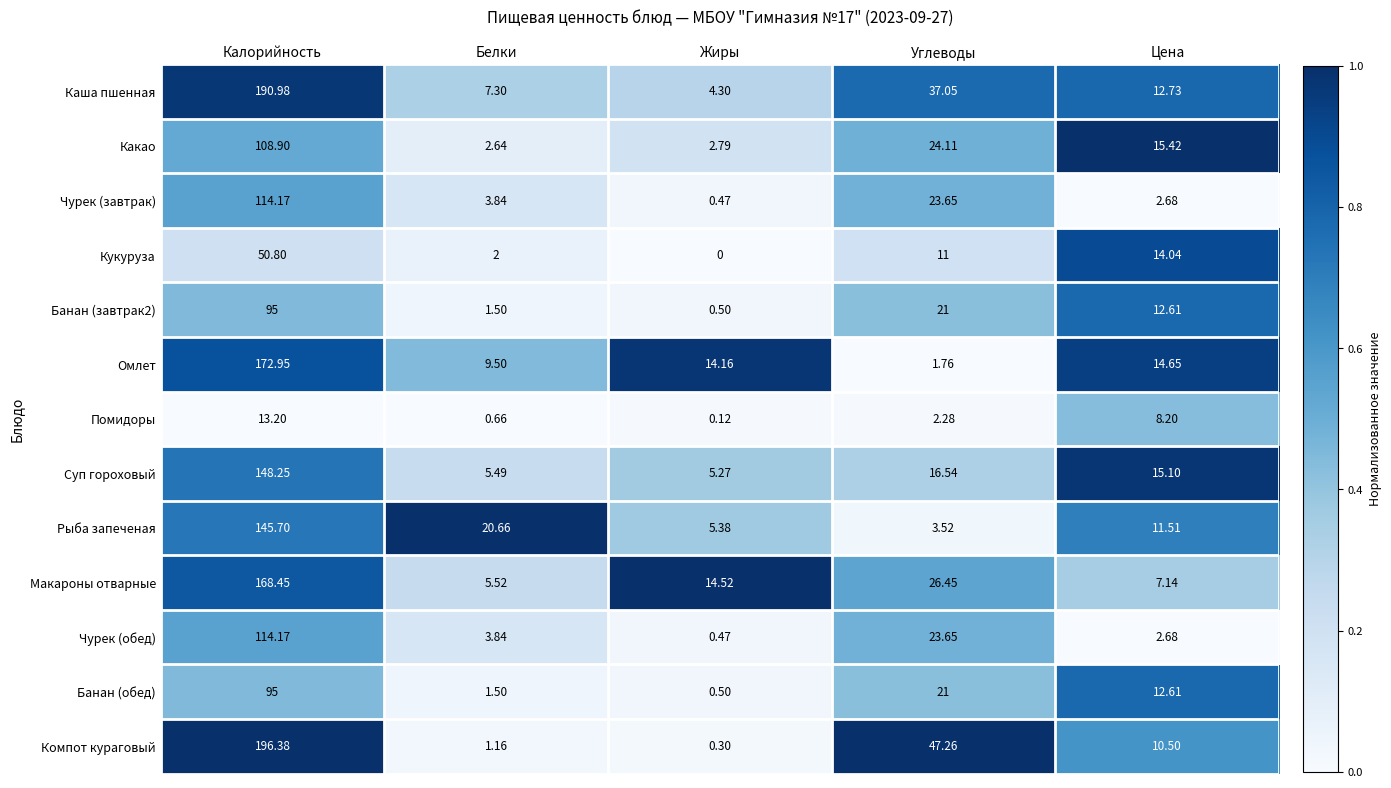

At which label is Каша пшенная closest to 97?

Углеводы